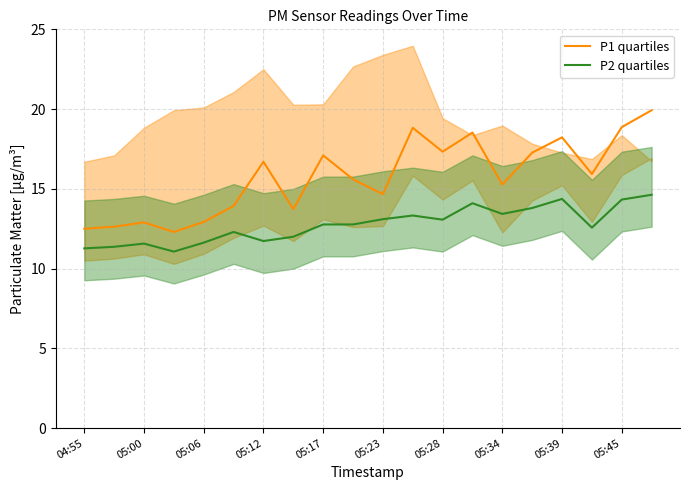

True or false: P2 quartiles and P1 quartiles intersect in this chart.

False